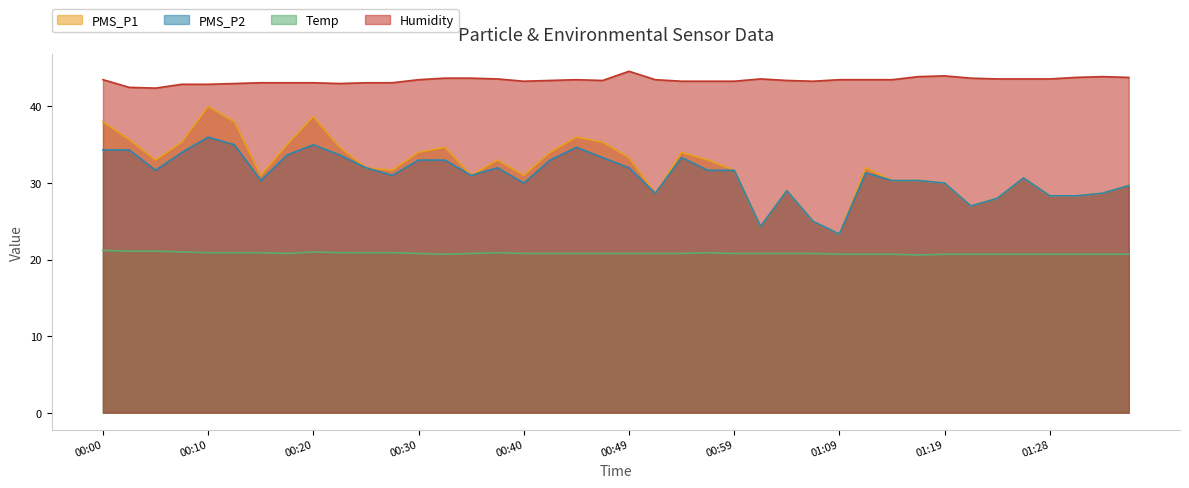

What is the label of the 24th point from the left?

00:57